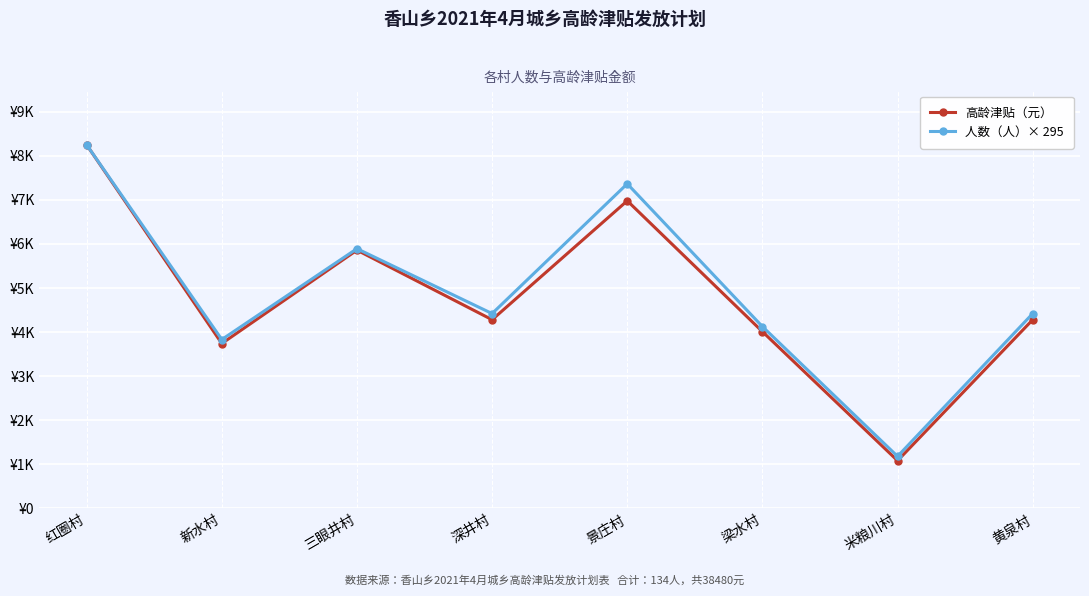

True or false: 人数（人）× 295 and 高龄津贴（元） cross at least once.

False